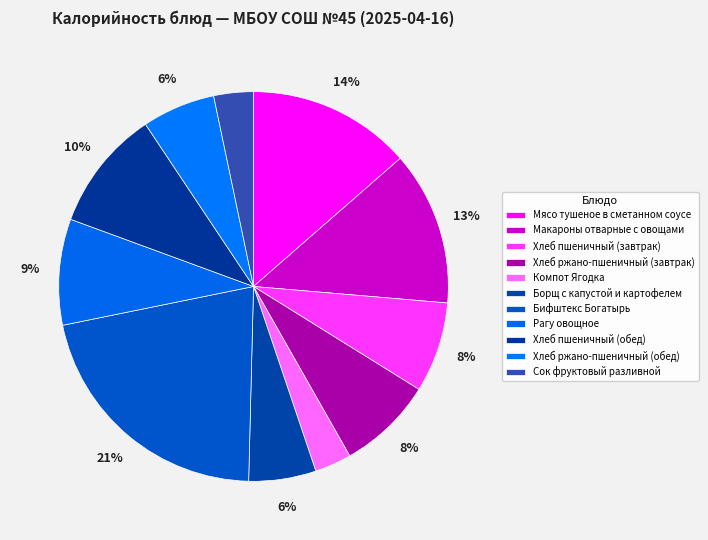

True or false: Хлеб пшеничный (обед) accounts for 25% of the total.

False